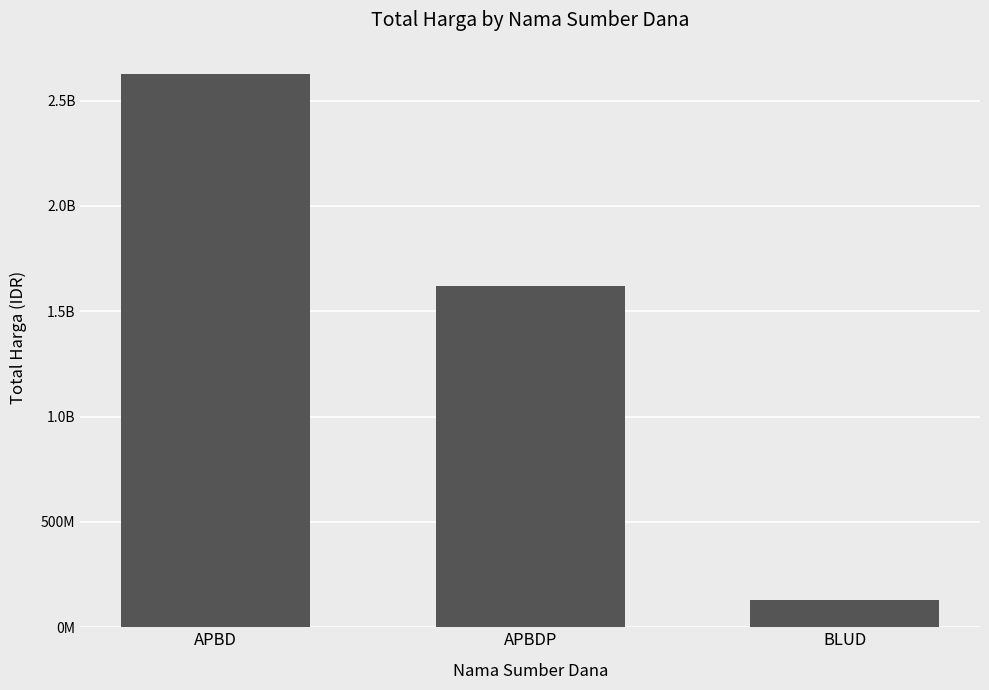

Are the bars horizontal?

No